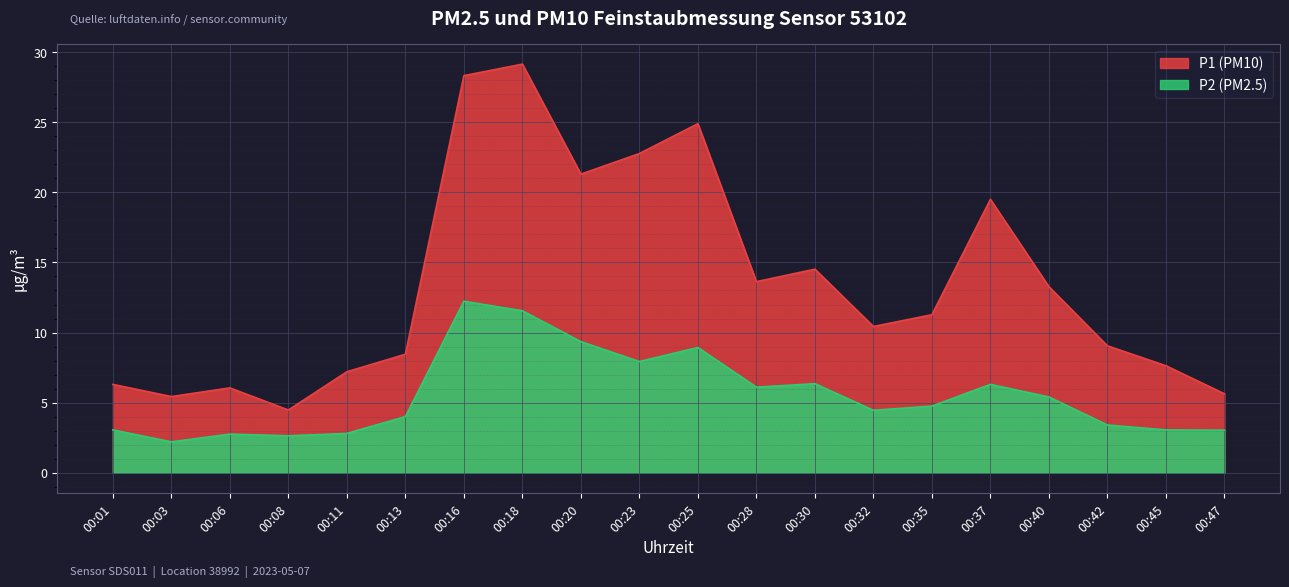

True or false: P2 and P1 cross at least once.

False